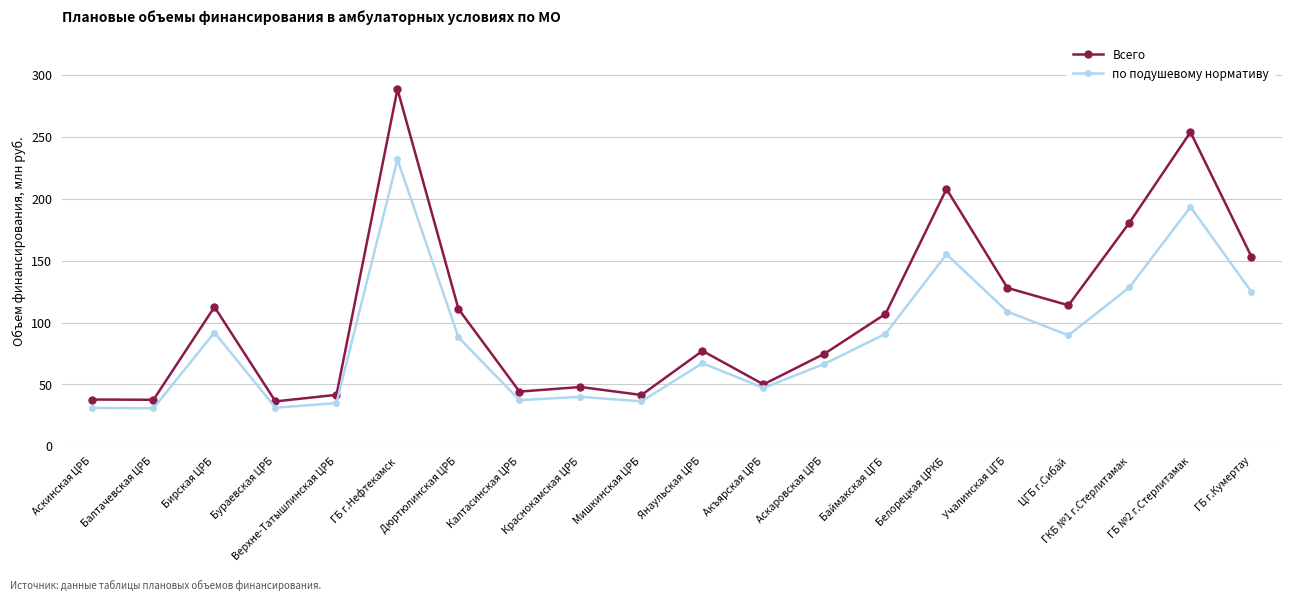

True or false: по подушевому нормативу has a value of 128.6 at ГКБ №1 г.Стерлитамак.

True